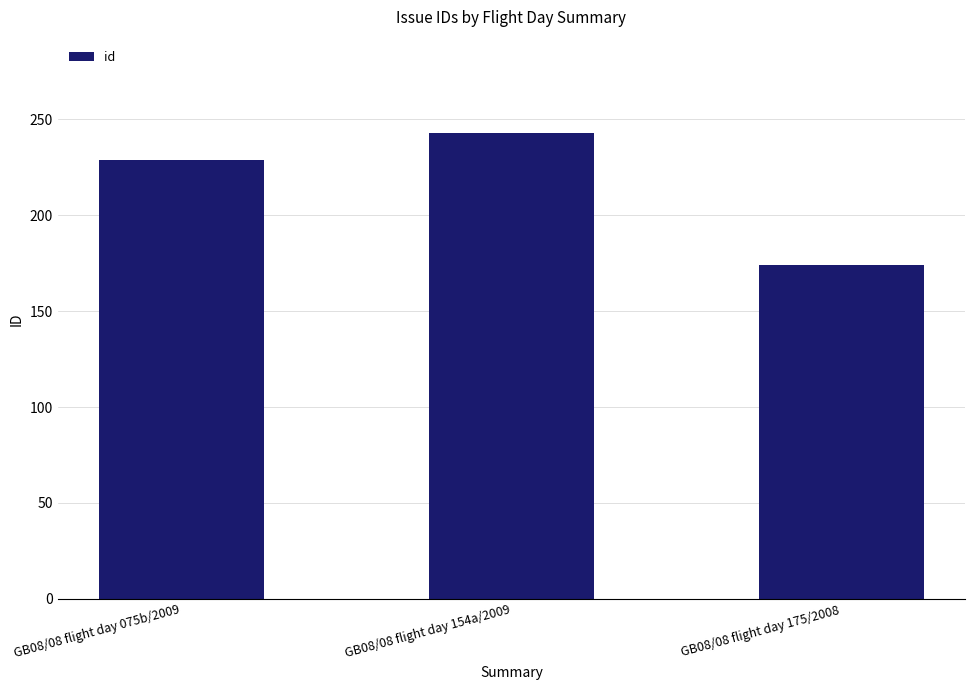

What is the value of the 3rd bar from the left?

174